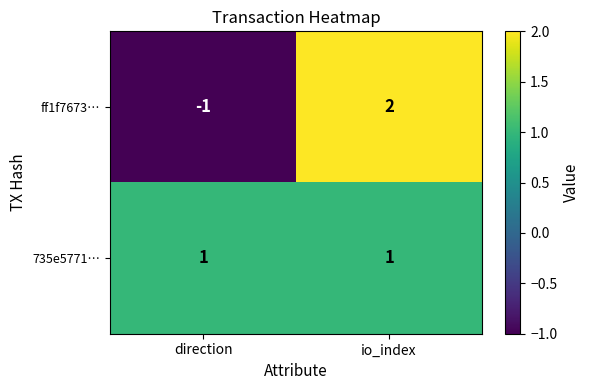

True or false: ff1f7673… has a value of 3 at io_index.

False